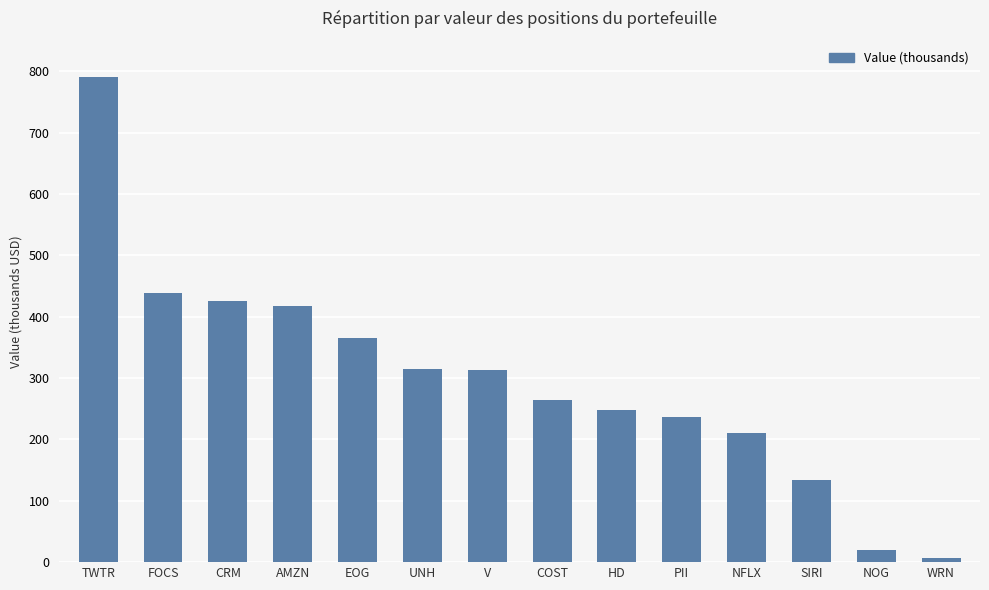

True or false: the data shows 134000 at SIRI.

True